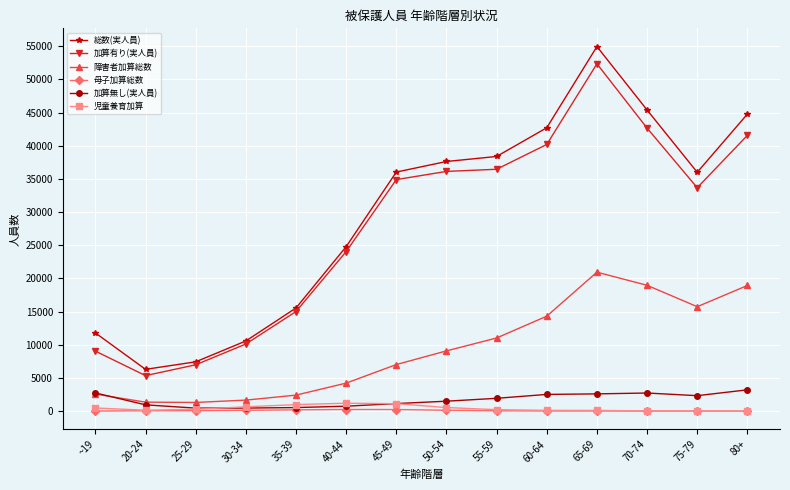

What position from the left is 40-44?

6